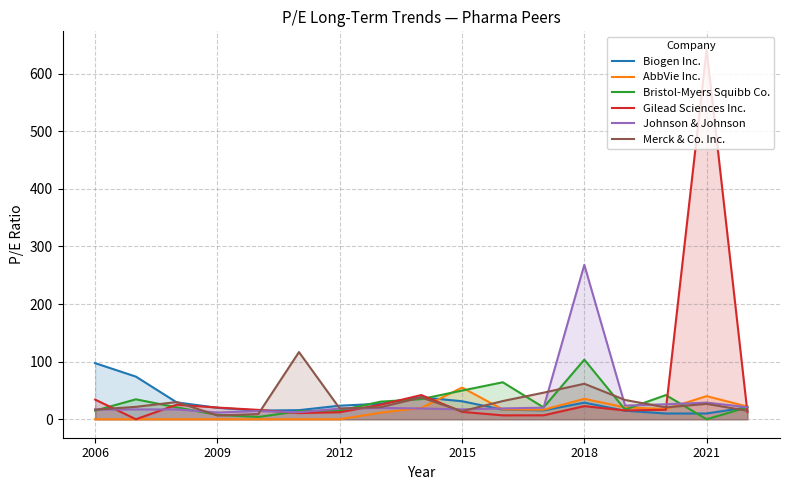

Reading right to left, what are all the values shown in this chart?

Biogen Inc.: 20.8	10.0	10.0	14.8	28.8	15.4	16.7	31.3	38.2	26.9	23.6	15.8	15.0	19.9	29.3	74.0	97.4
AbbVie Inc.: 22.1	40.2	17.8	20.6	35.5	16.5	17.0	55.1	19.6	11.5	0.0	0.0	0.0	0.0	0.0	0.0	0.0
Bristol-Myers Squibb Co.: 20.9	0.0	42.0	16.8	103.5	20.6	64.2	49.8	35.0	30.6	15.1	14.0	4.0	7.7	20.6	34.6	15.0
Gilead Sciences Inc.: 12.4	641.5	16.4	15.3	22.8	6.8	6.8	12.8	42.0	25.2	12.2	10.7	16.3	20.3	25.2	0.0	34.1
Johnson & Johnson: 20.9	28.9	26.0	23.7	268.1	20.1	18.8	17.1	18.7	19.6	18.5	12.2	14.2	11.7	17.1	17.0	16.9
Merck & Co. Inc.: 14.8	26.7	20.6	33.5	61.6	46.1	31.6	13.9	37.8	20.9	18.6	116.6	9.0	6.5	29.9	21.6	16.6